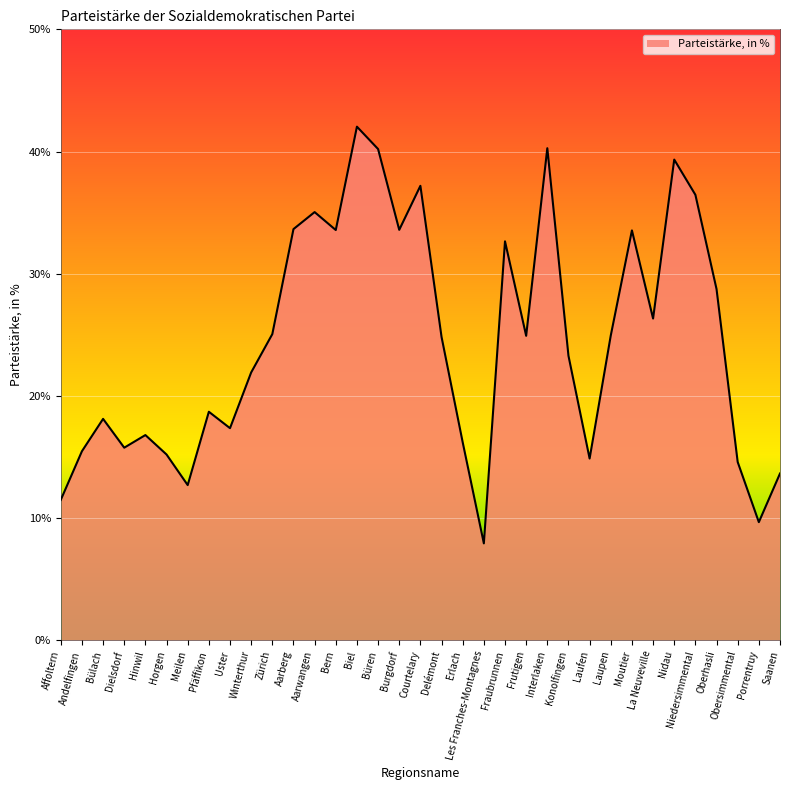

The value at Uster is 17.4. True or false?

True